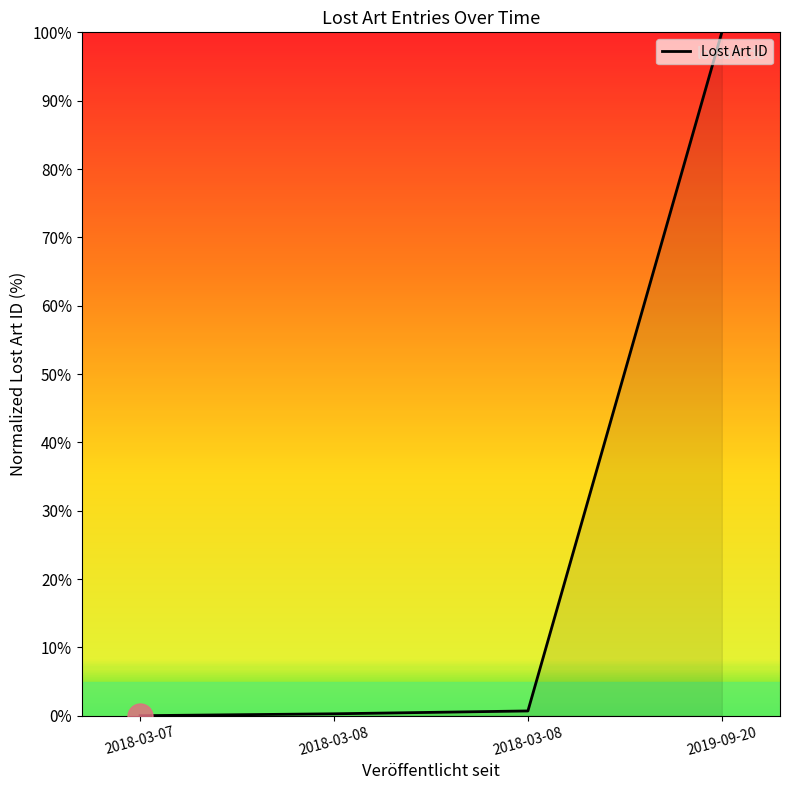

Count the number of data series in this chart.

1